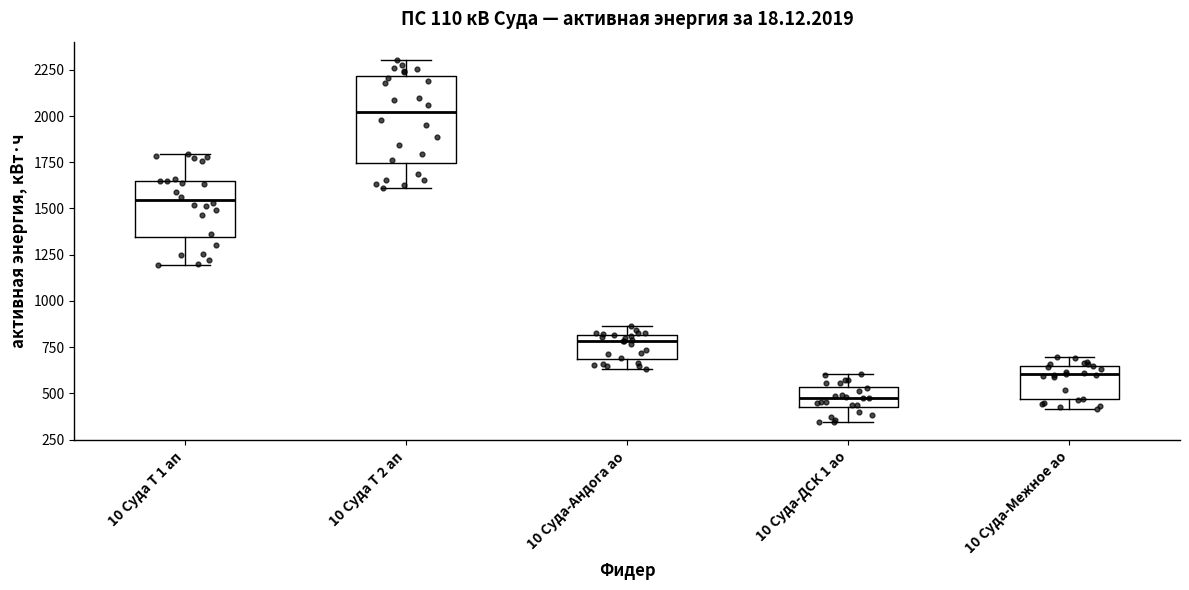

Which box has the lowest median line?

10 Суда-ДСК 1 ао